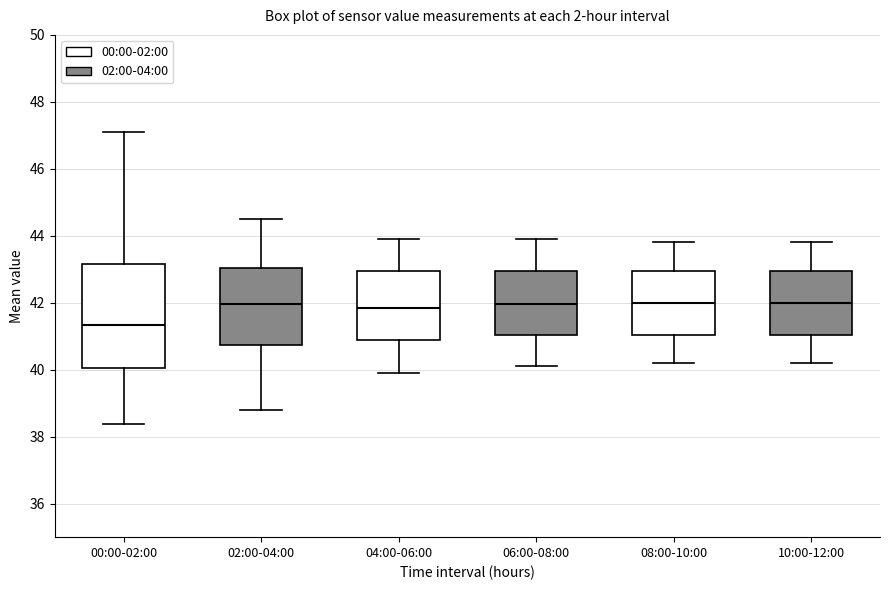

Where does the upper whisker of the box for 10:00-12:00 end on the y-axis? The values are not printed on the chart, so give them approximately, as read against the axis.

43.8